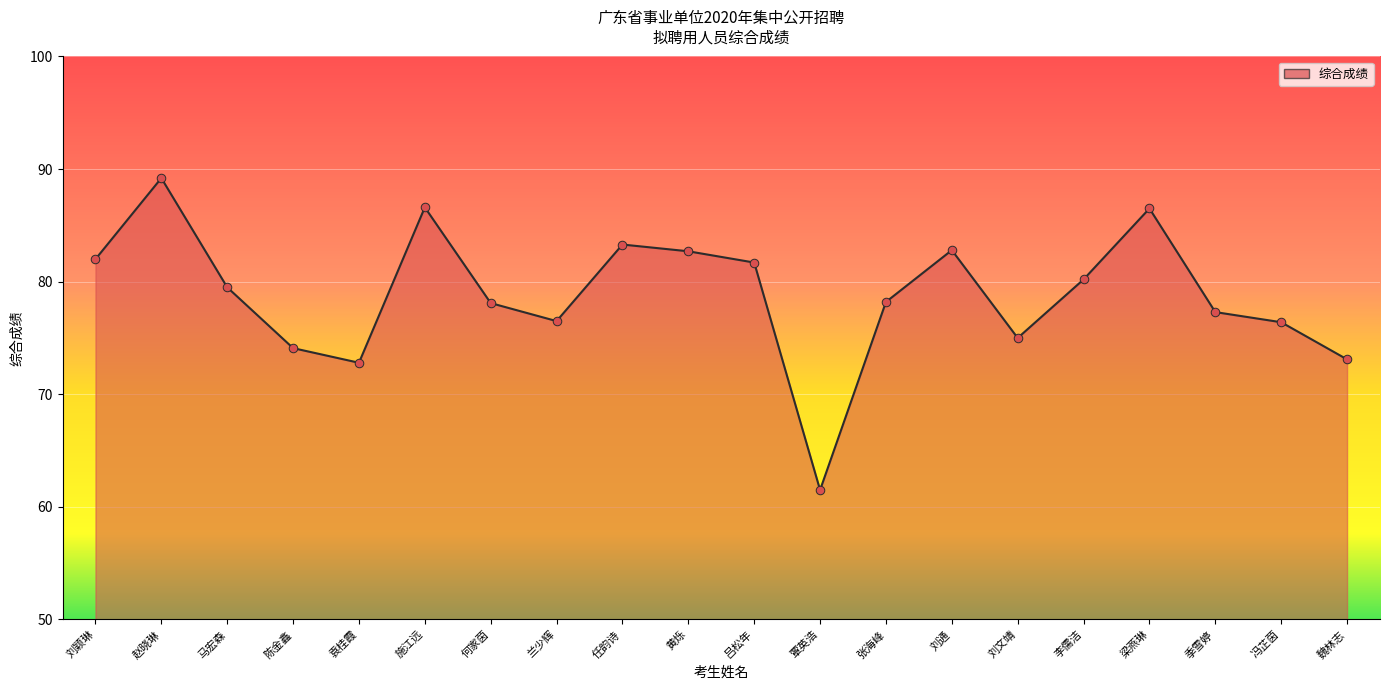

What is the ratio of the value at 魏林志 to the value at 梁燕琳?

0.8